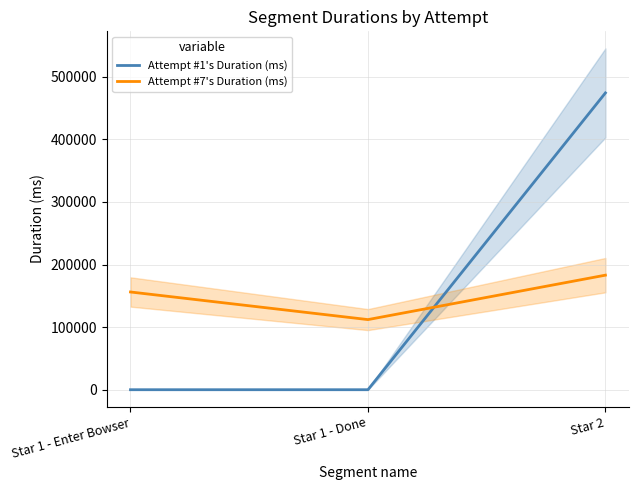

At which label is Attempt #1's Duration (ms) closest to 237054?

Star 1 - Enter Bowser